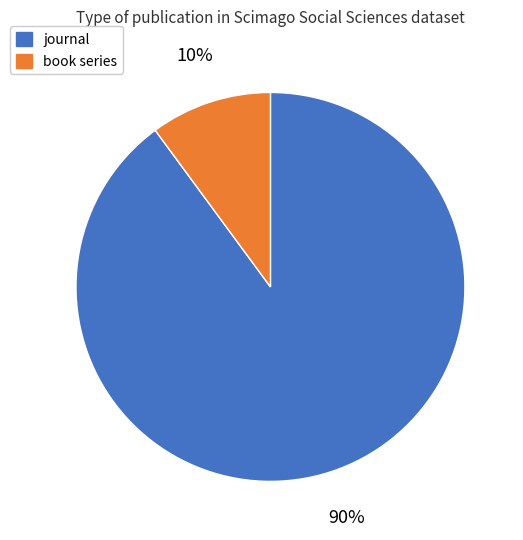

Rank the categories by value from highest to lowest.

journal, book series